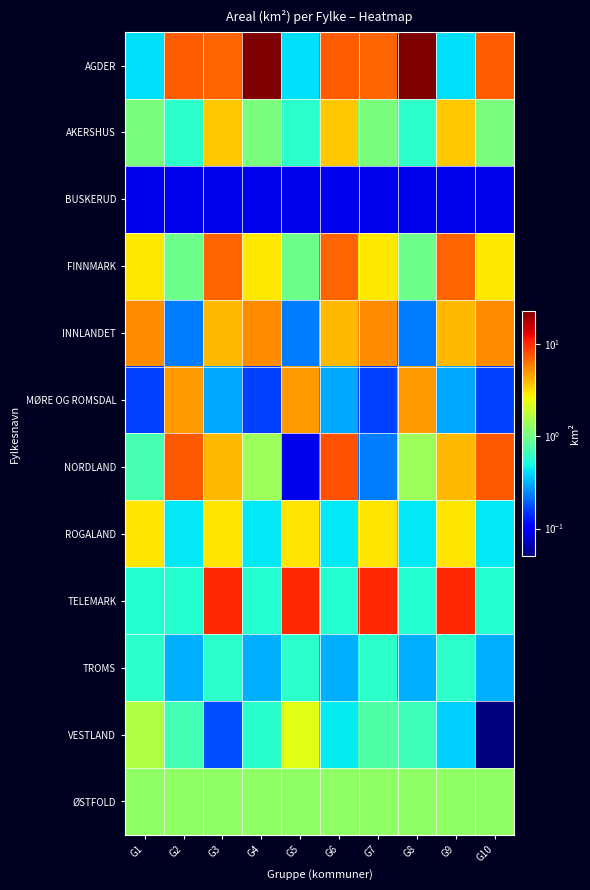

Between G8 and G3, which is larger?

G8